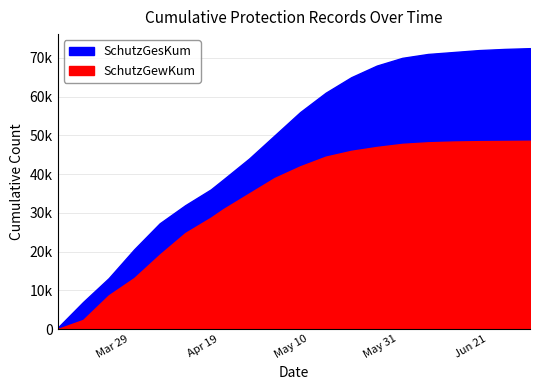

Which series changed the most between 2022-04-26 and 2022-05-02?

SchutzGesKum